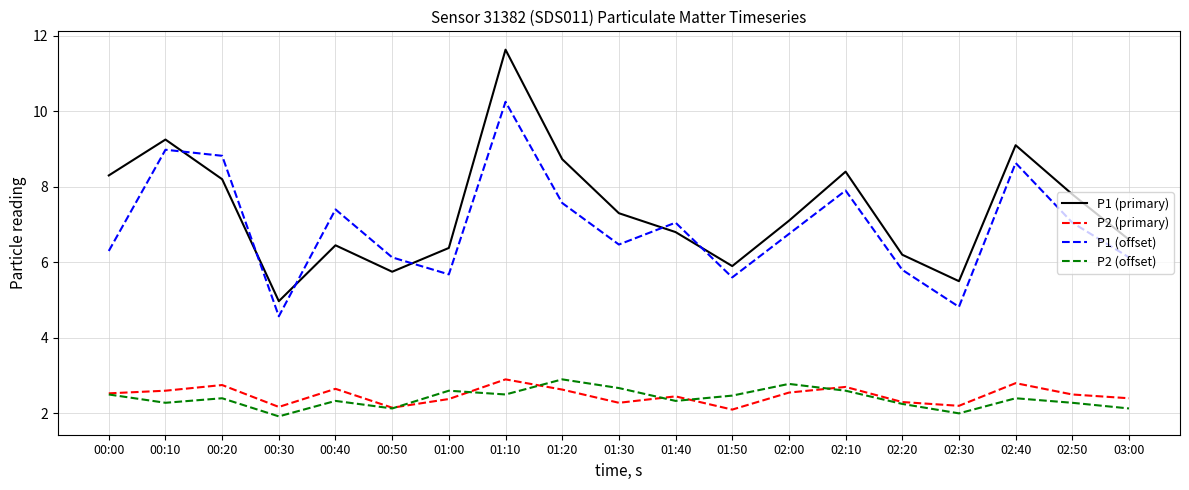

Between which two adjacent categories do P1 (offset) and P1 (primary) first intersect?

00:10 and 00:20